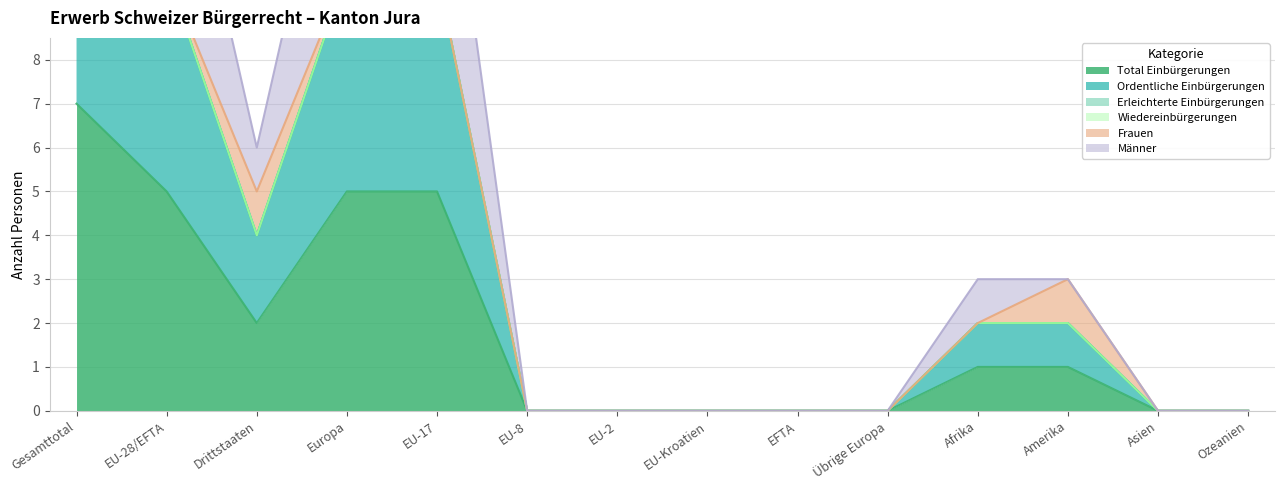

What position from the left is Afrika?

11